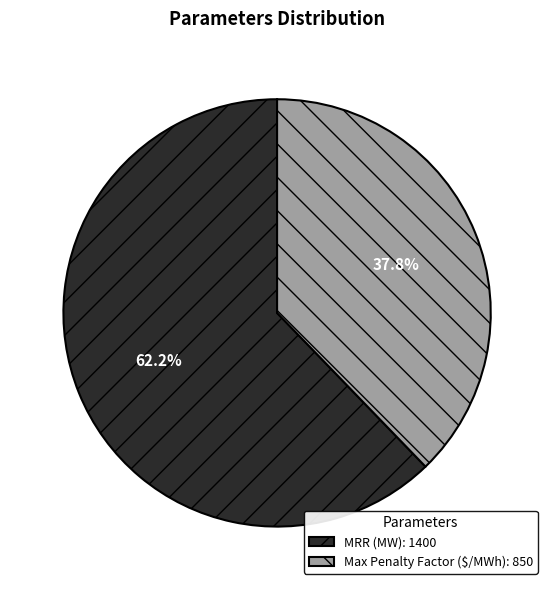

Which slice is the smallest?

Max Penalty Factor ($/MWh)